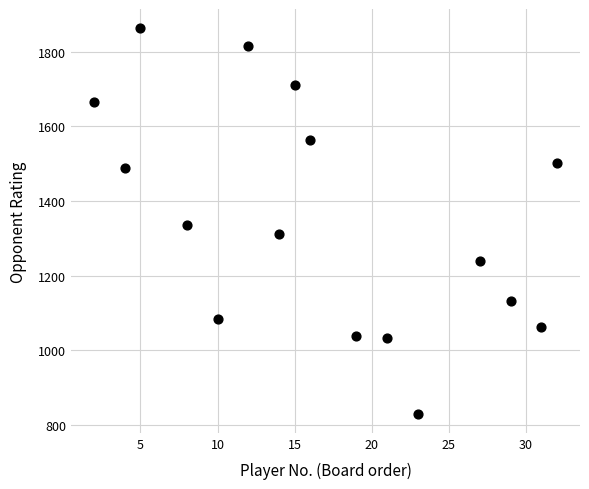

What is the range of X values (max minus min)?

30